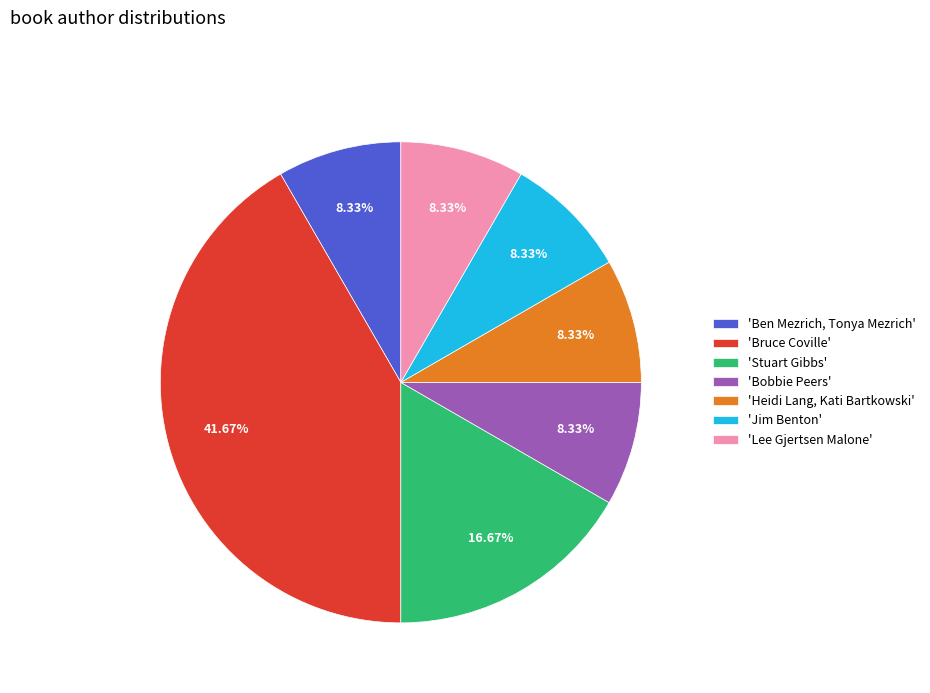

Combined, do 'Ben Mezrich, Tonya Mezrich' and 'Bobbie Peers' account for over 50%?

No